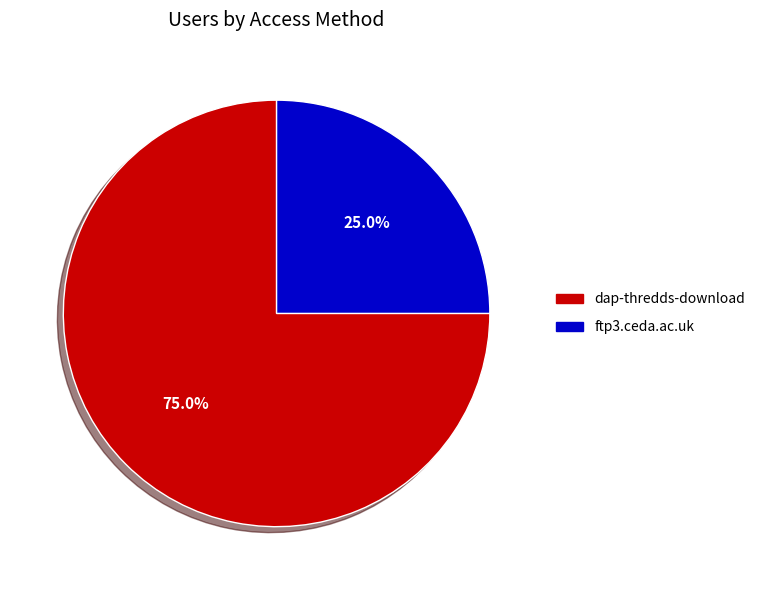

To the nearest percent, what is the difference between the ftp3.ceda.ac.uk and dap-thredds-download slice percentages?

50%